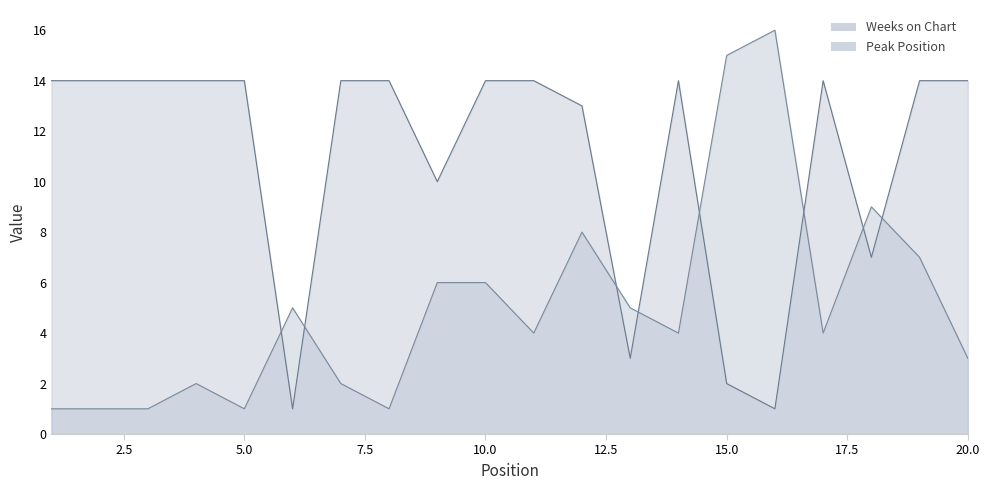

List the series in order of their overall mean, lowest first.

Peak Position, Weeks on Chart